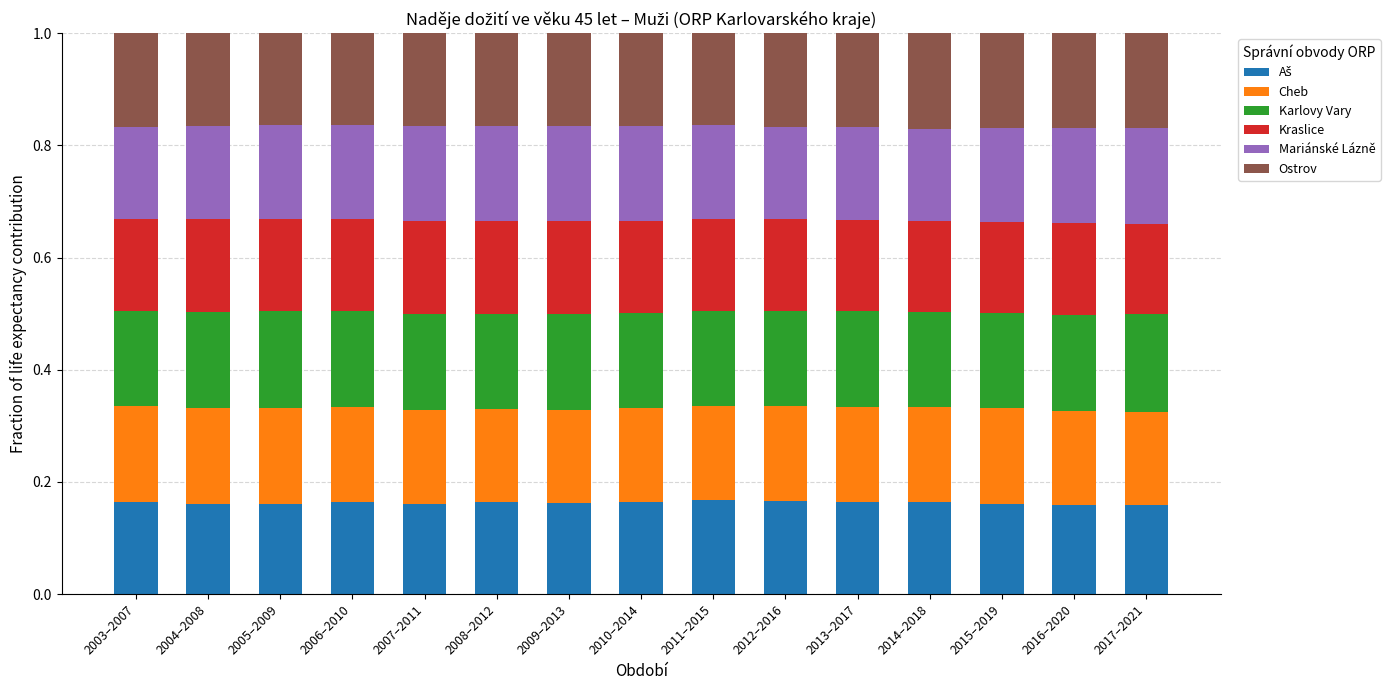

What is the total value across all series at 2013–2017?

1.0